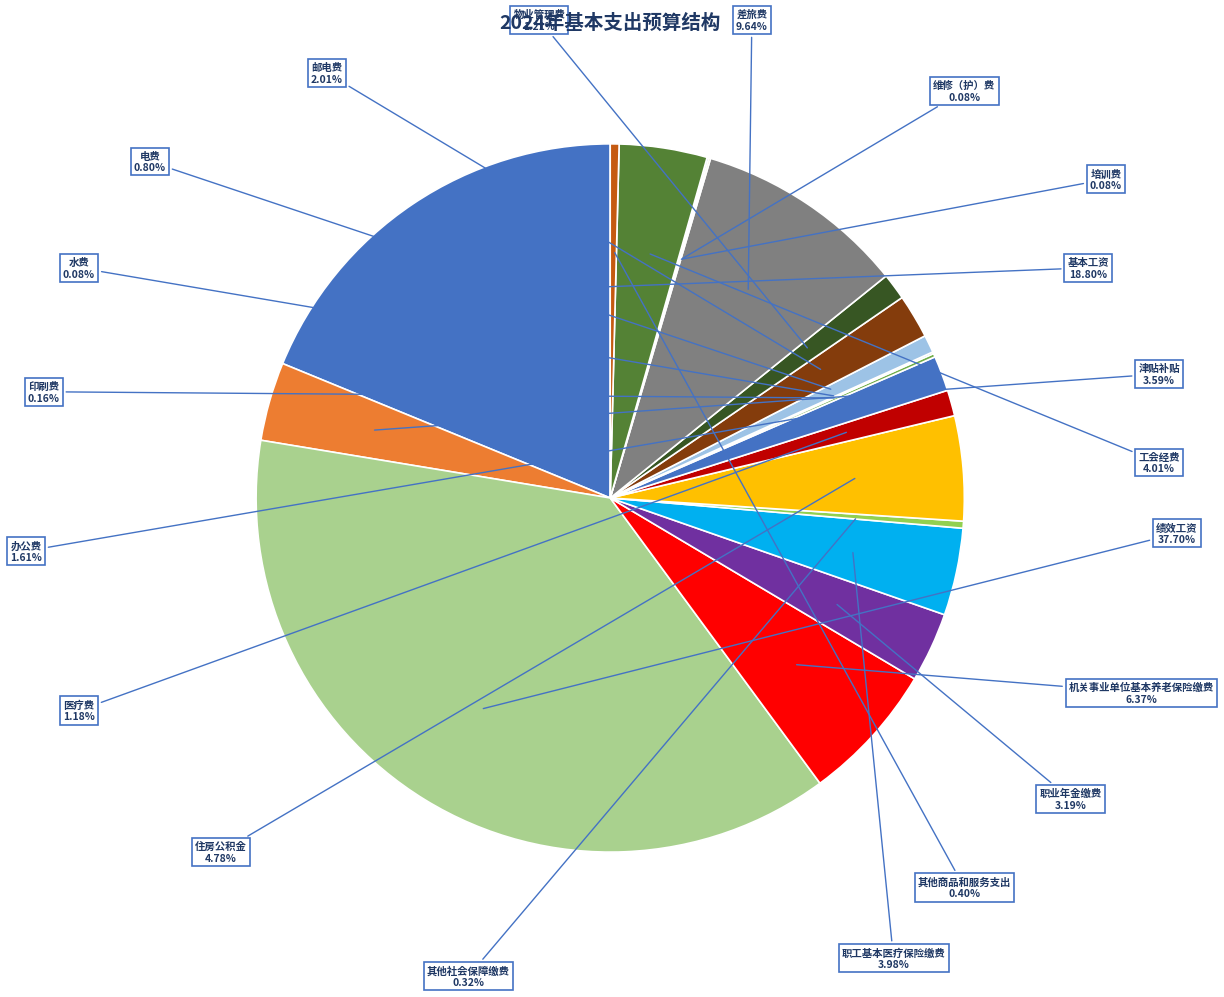

Approximately how many times larger is the value at 职工基本医疗保险缴费 compared to 办公费?

2.5